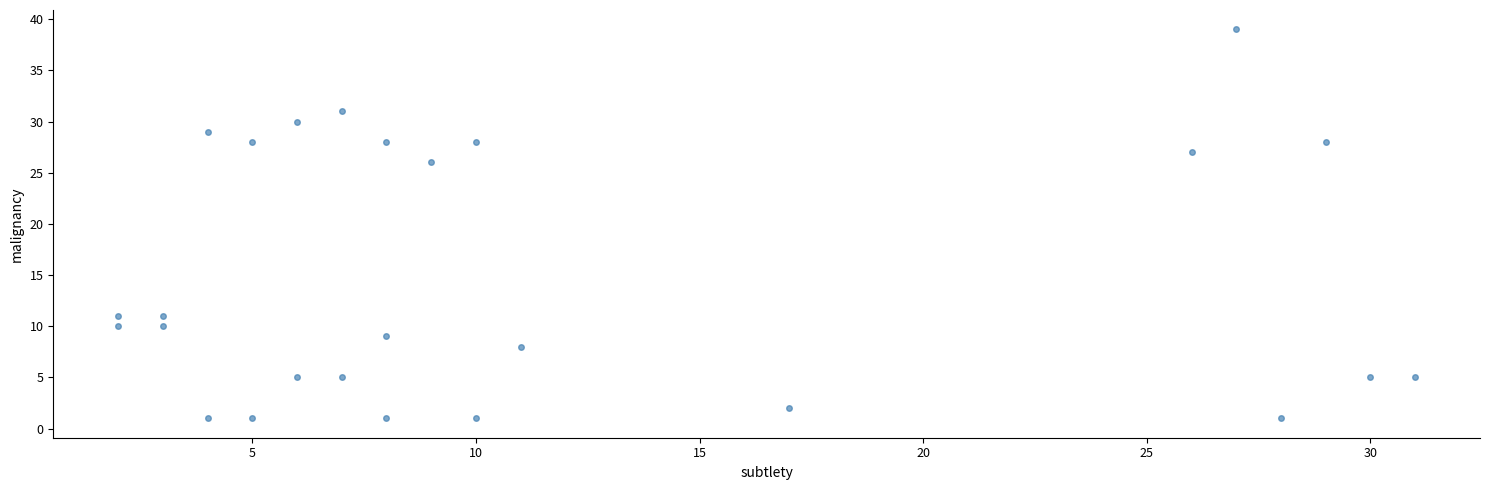

What Y value in the scatter plot is closest to 20?

26